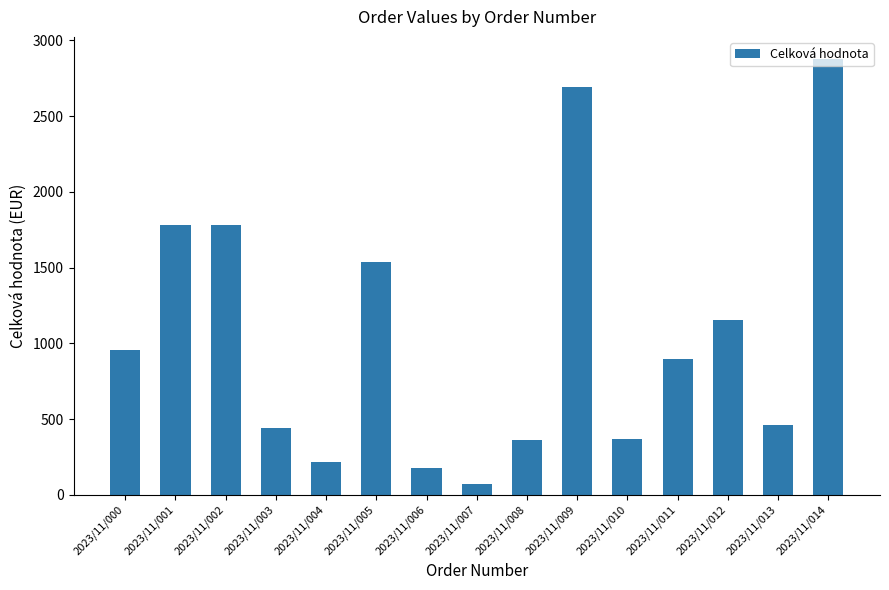

Which category has the lowest value across all series?

2023/11/007